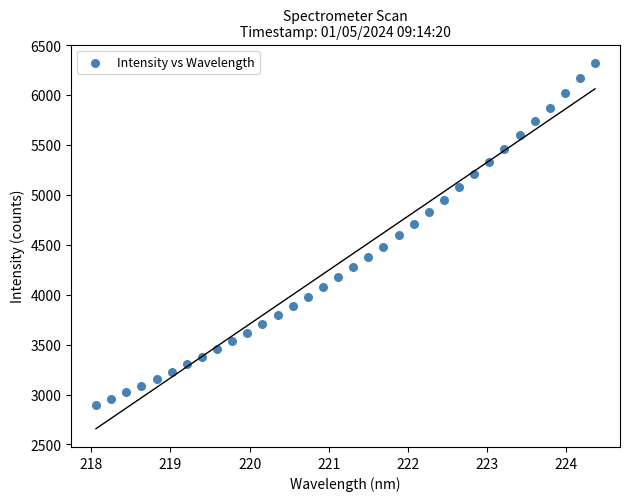

What is the range of X values (max minus min)?

6.3